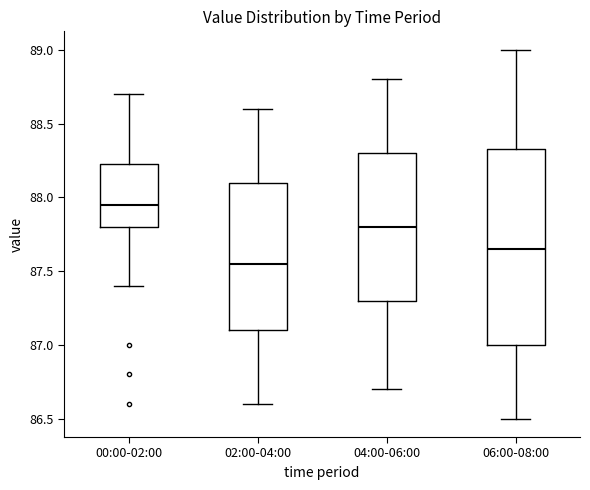

Reading left to right, transcribe this box plot: for each box, give where its median line is, the range the box spans, and where its two whiskers end, as read against the y-axis. The values are not printed on the chart, so give them approximately, as read against the axis.

00:00-02:00: median 87.95, box 87.80 to 88.25, whiskers 87.40 to 88.70
02:00-04:00: median 87.55, box 87.10 to 88.10, whiskers 86.60 to 88.60
04:00-06:00: median 87.80, box 87.30 to 88.30, whiskers 86.70 to 88.80
06:00-08:00: median 87.65, box 87.00 to 88.35, whiskers 86.50 to 89.00